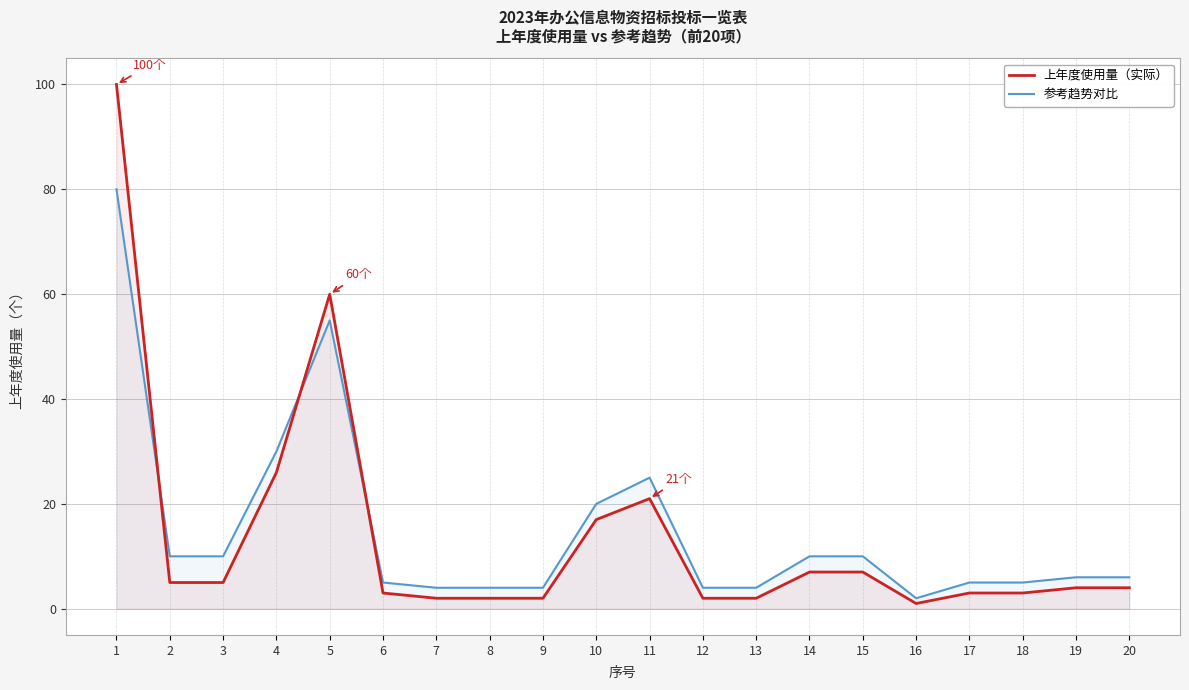

Rank the series by their maximum value, from highest to lowest.

上年度使用量（实际）, 参考趋势对比